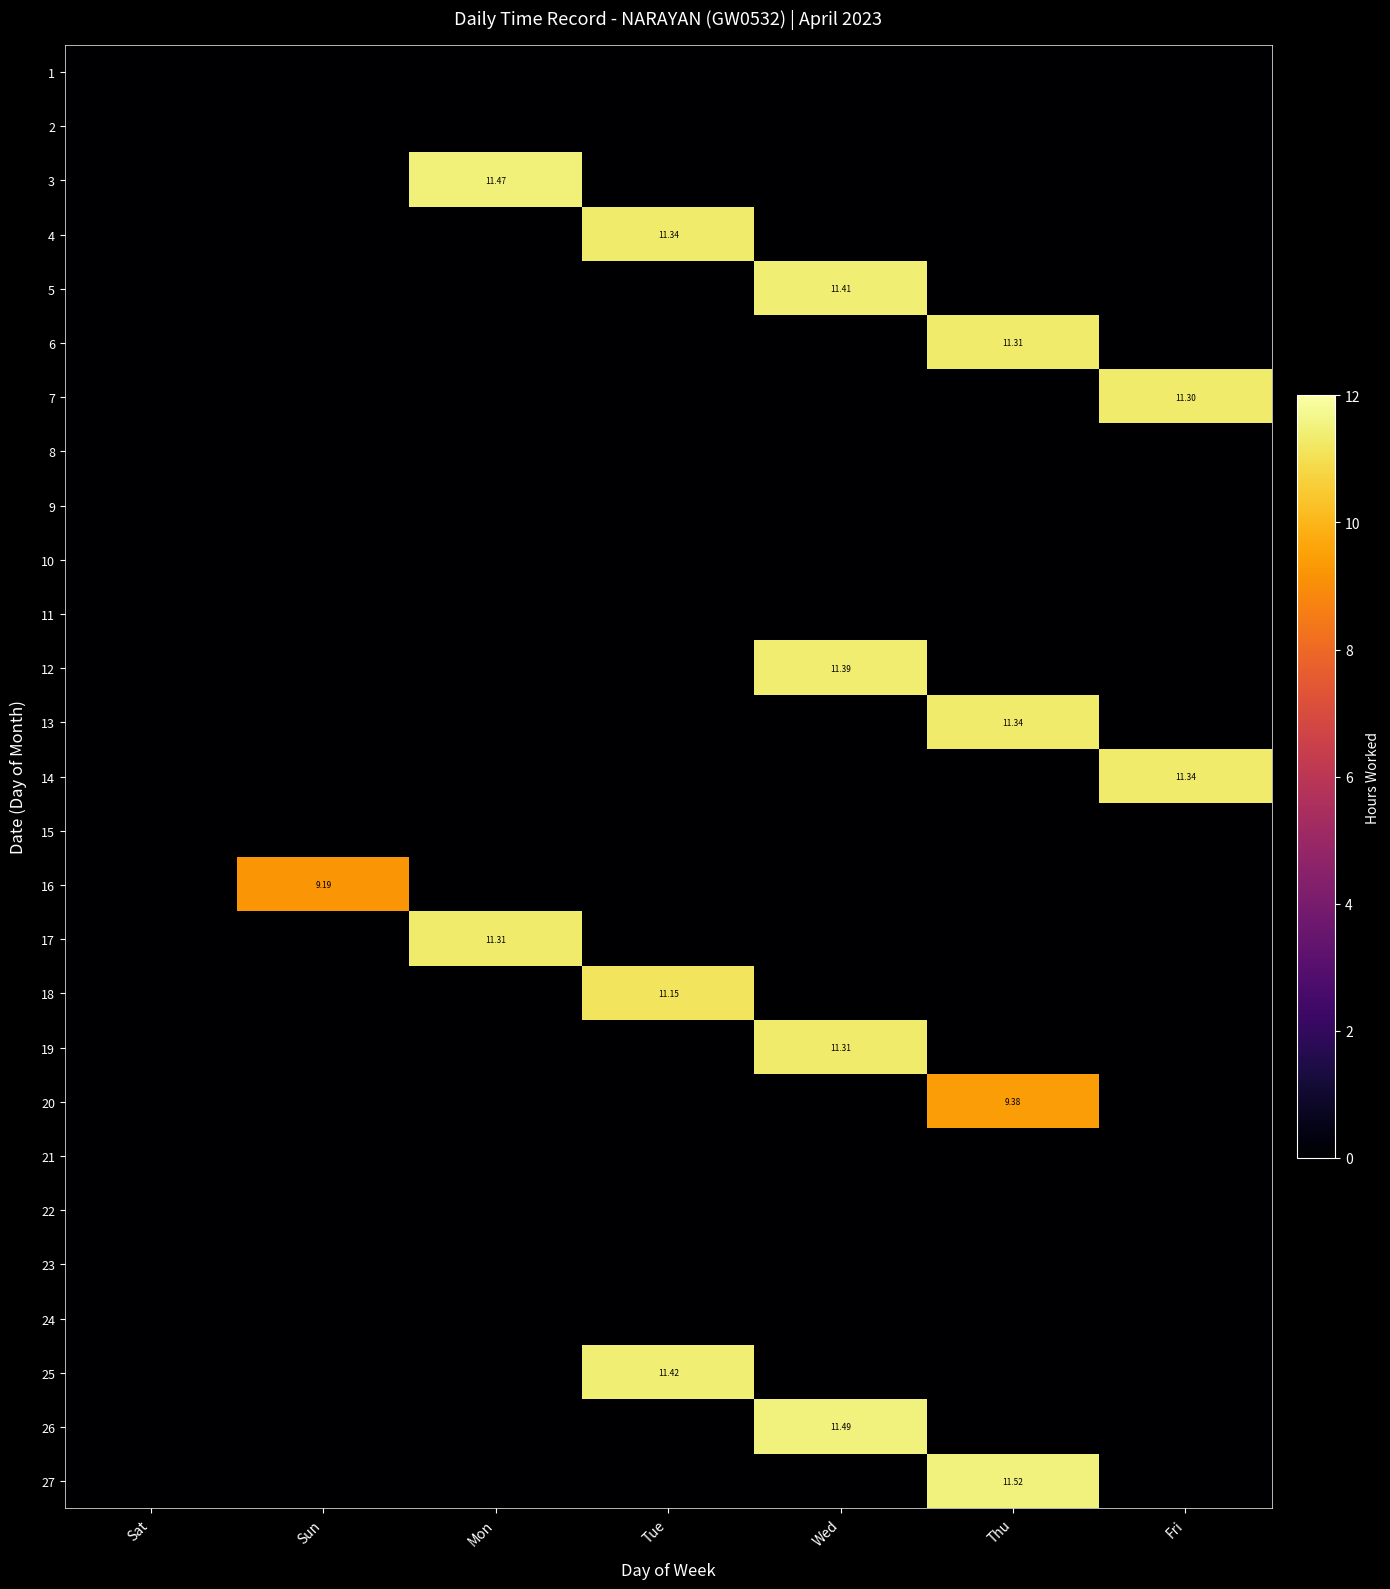

At which label does 19 reach its peak?

Wed